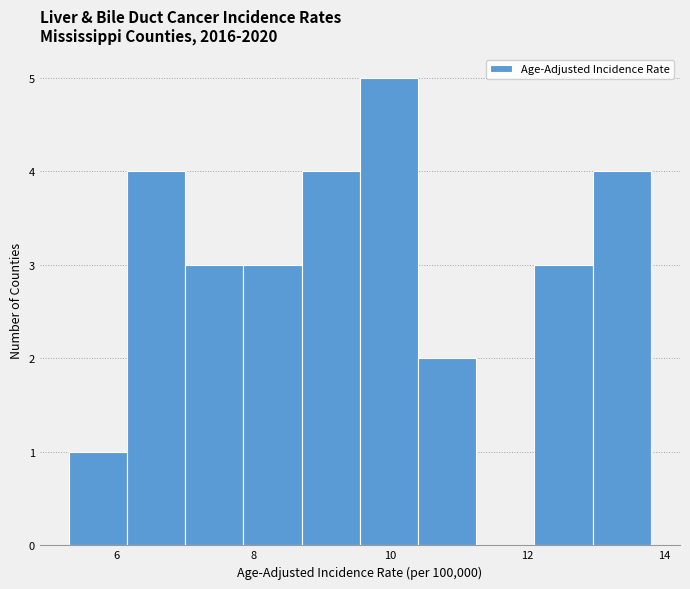

Reading left to right, transcribe this chart: for each bar, give the range it covers on the x-axis and its height. Neither the bar edges nor the heights are printed on the chart, so give them approximately, as read against the axes.

5.30 to 6.15: 1
6.15 to 7.00: 4
7.00 to 7.85: 3
7.85 to 8.70: 3
8.70 to 9.55: 4
9.55 to 10.40: 5
10.40 to 11.25: 2
11.25 to 12.10: 0
12.10 to 12.95: 3
12.95 to 13.80: 4